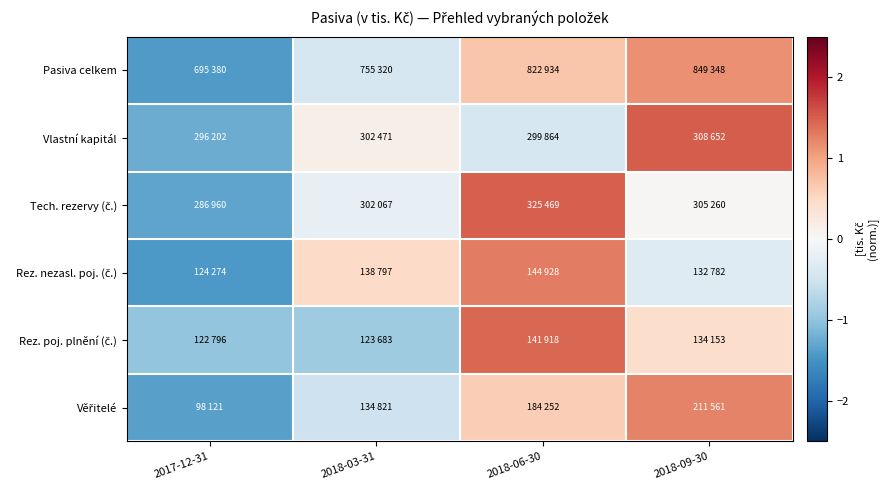

What is the spread (max minus min) of values at 2018-06-30?

1.9